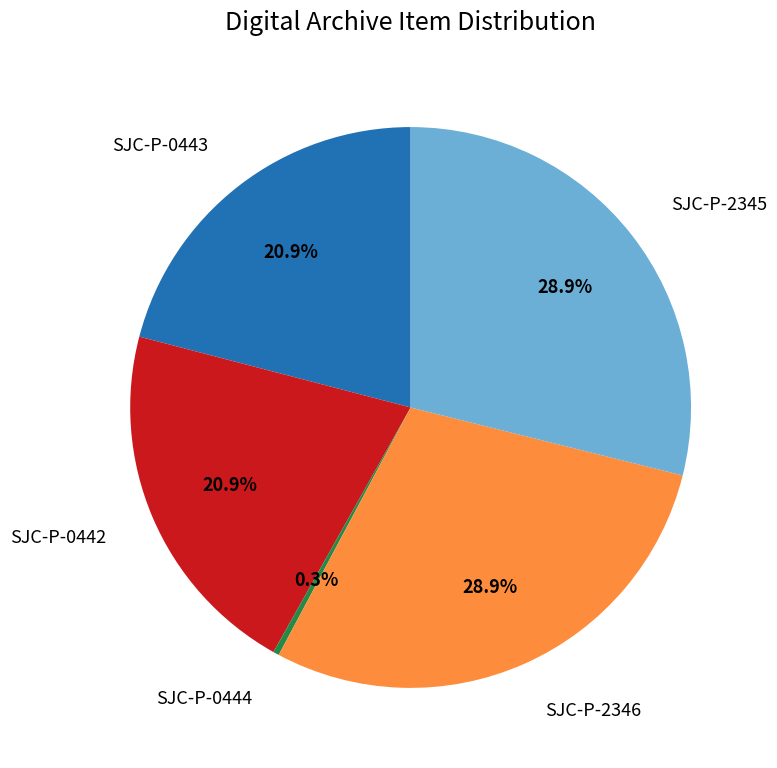

To the nearest percent, what portion does SJC-P-2345 represent?

29%